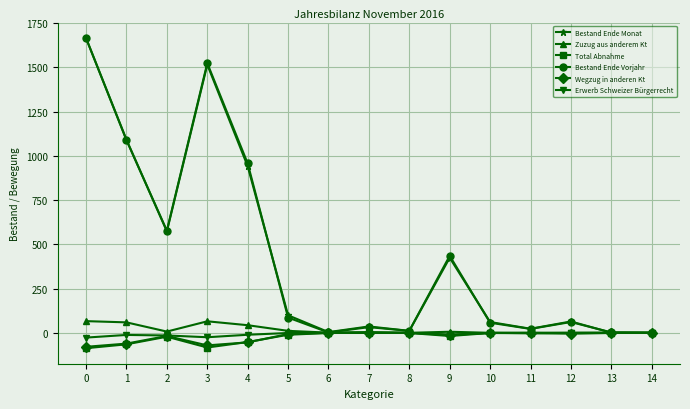

Between 9 and 12, which series saw the biggest shift?

Bestand Ende Vorjahr